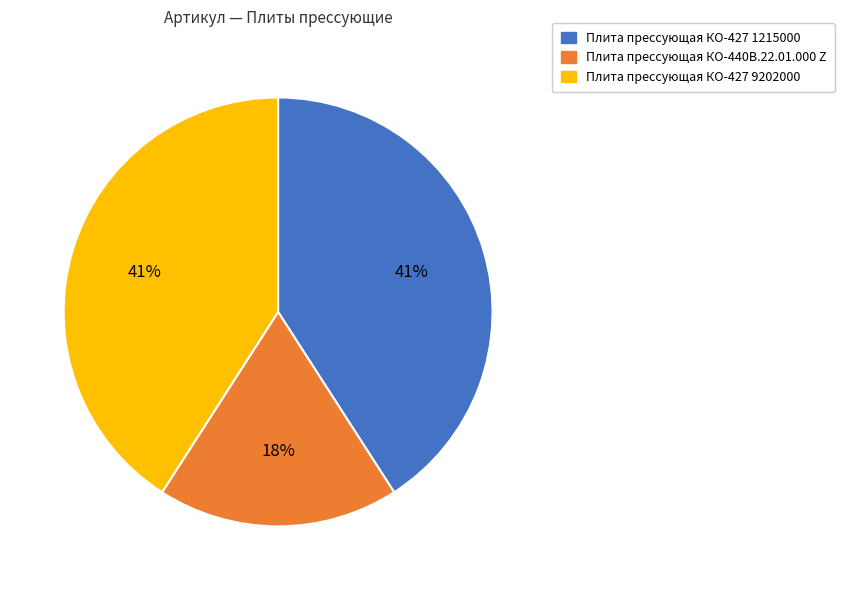

Is the sum of Плита прессующая КО-427 9202000 and Плита прессующая КО-427 1215000 greater than half?

Yes